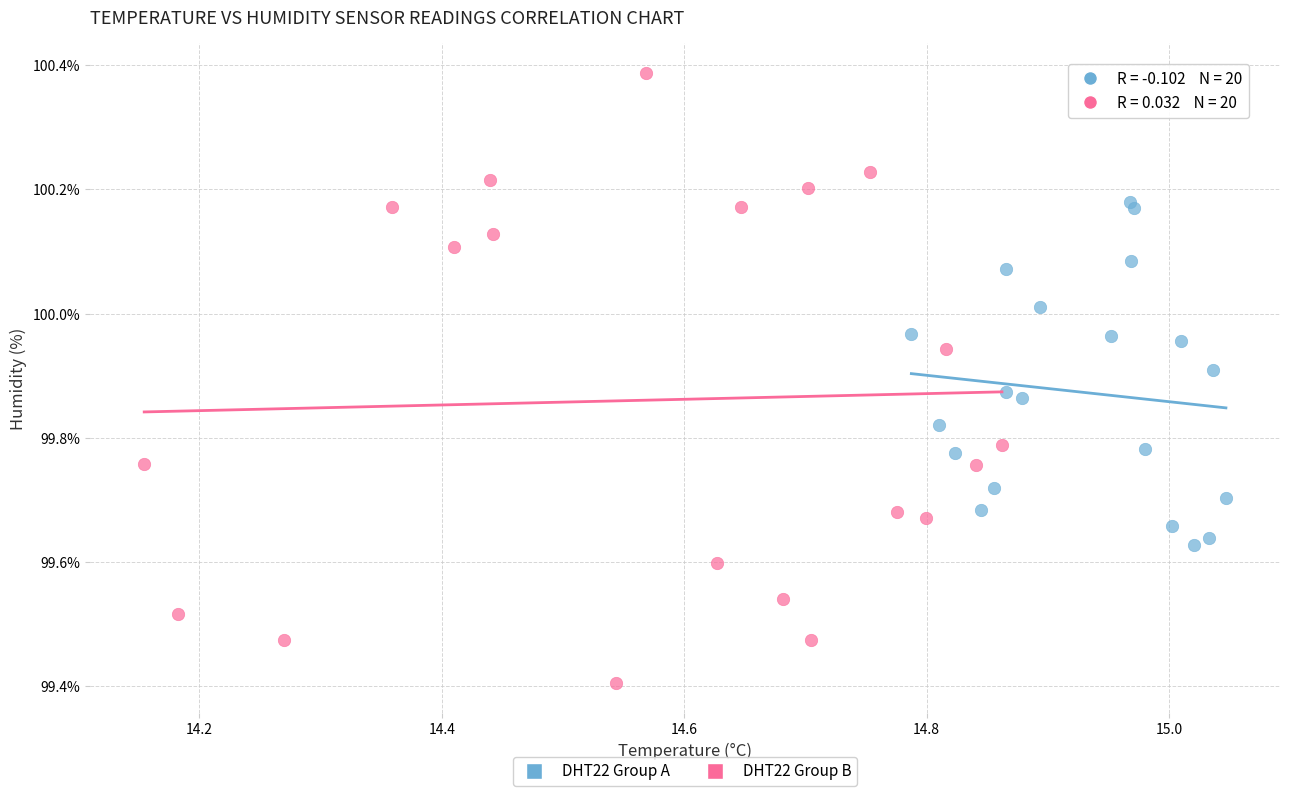

Which series contains the highest Y value?

DHT22 Group B